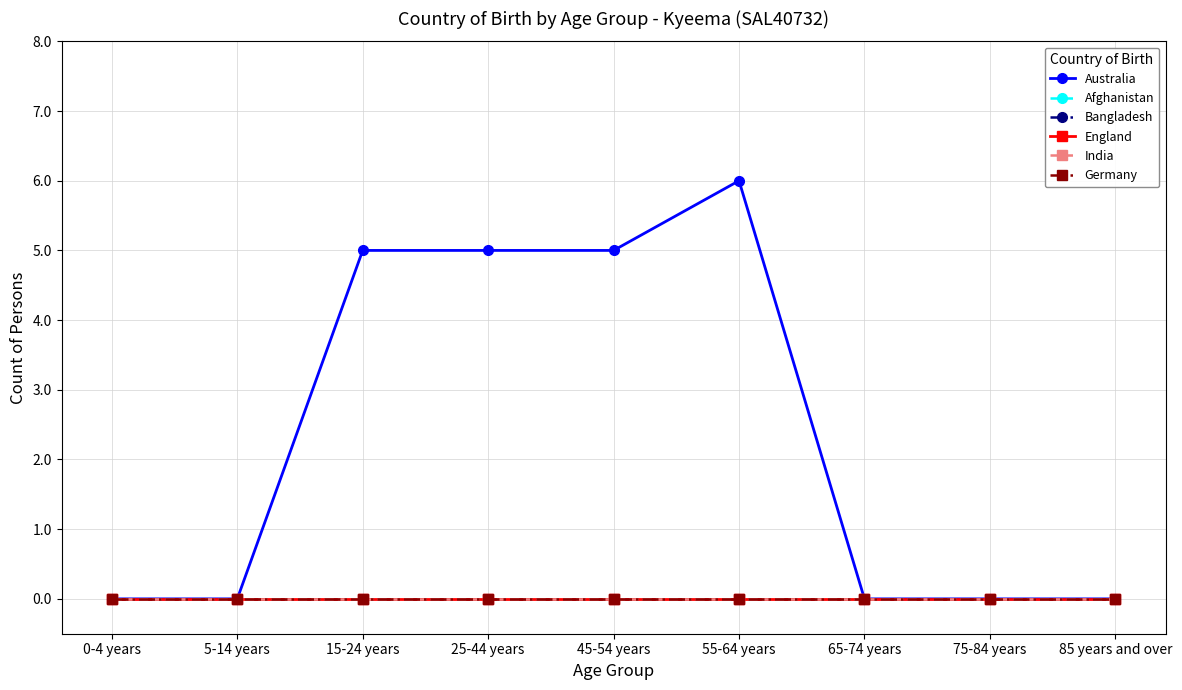

Between 0-4 years and 75-84 years, which series saw the biggest shift?

Australia